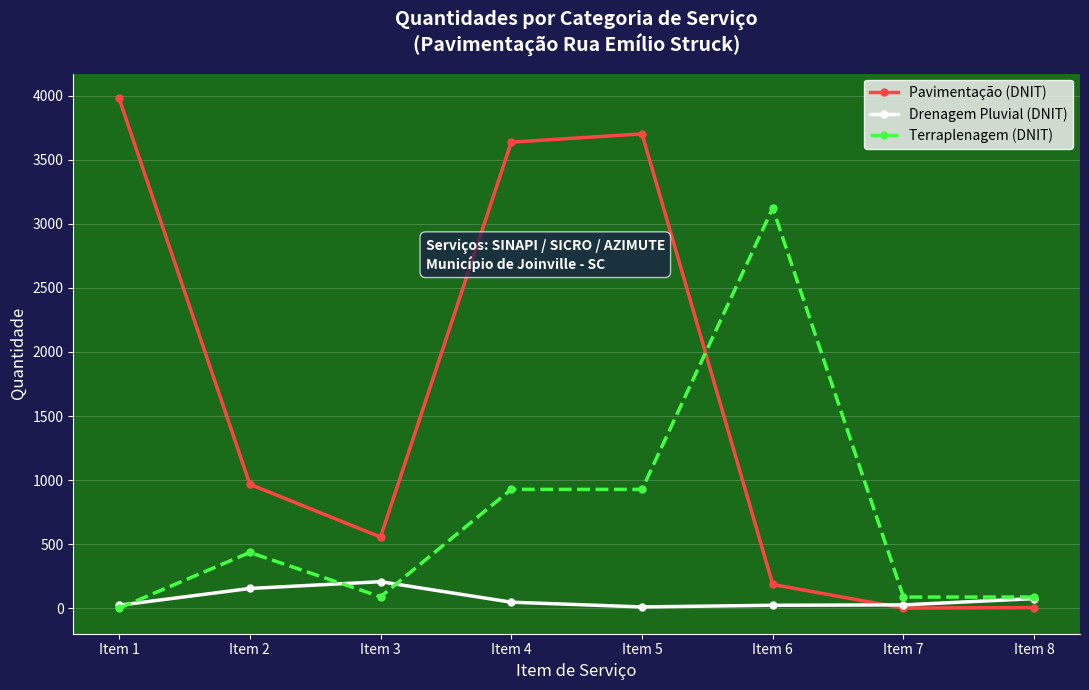

Where do Pavimentação (DNIT) and Terraplenagem (DNIT) first cross each other?

Item 5 and Item 6